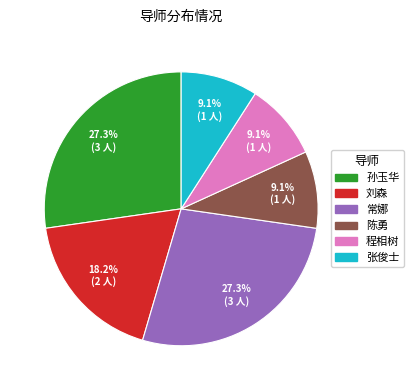

Combined, do 陈勇 and 孙玉华 account for over 50%?

No